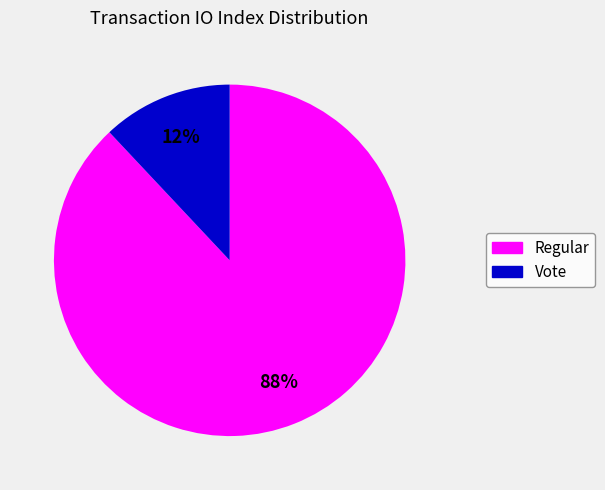

Is it true that Regular is 88% of the pie?

True